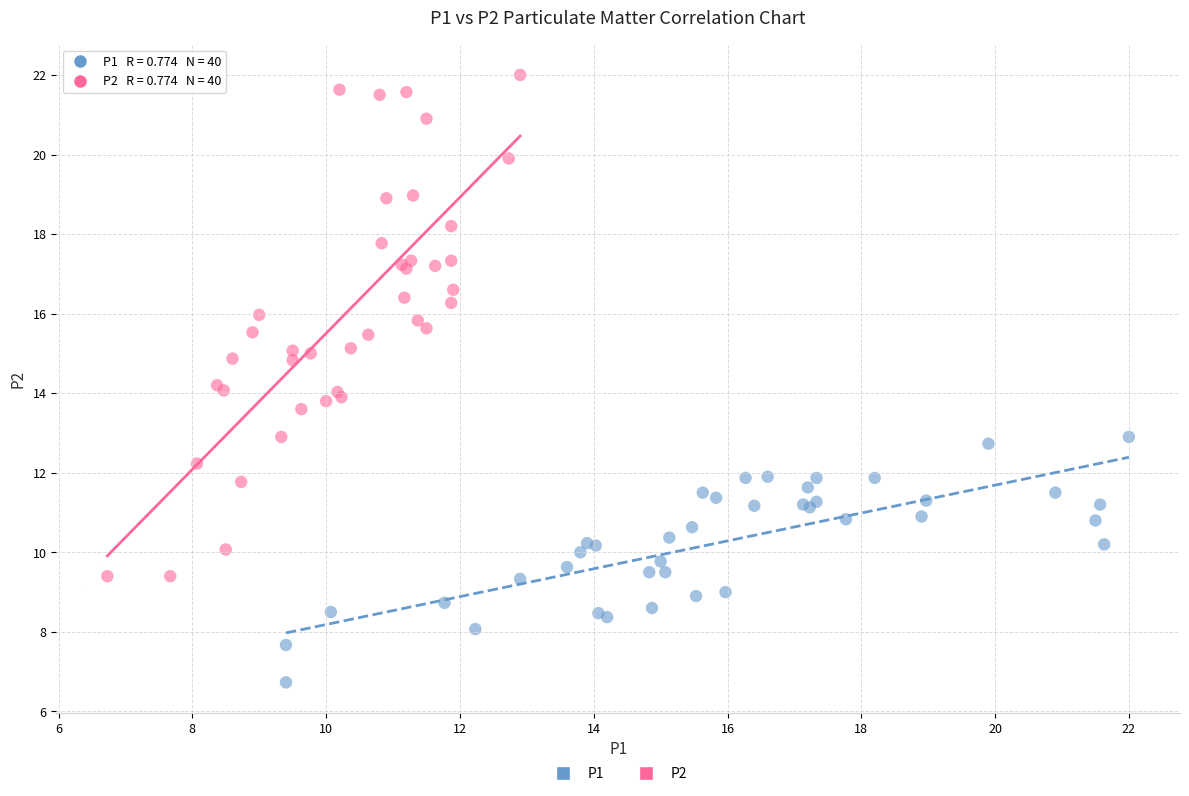

Which series contains the lowest Y value?

P1